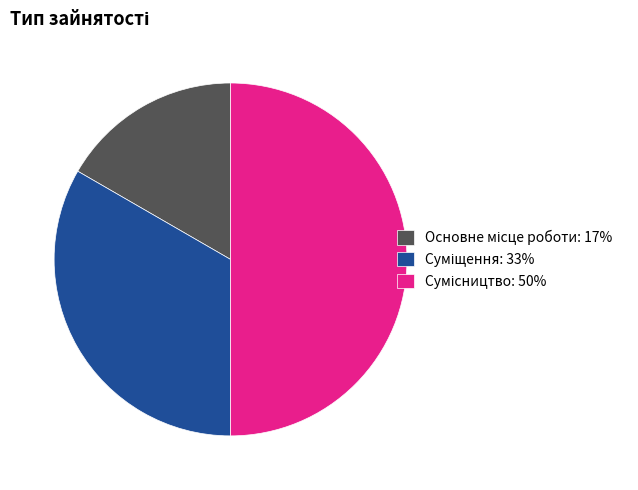

Which category has the smallest portion of the pie?

Основне місце роботи